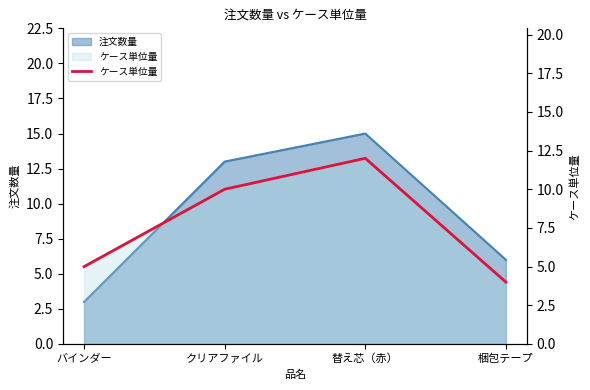

The chart shows a value of 17 at 替え芯（赤）. True or false?

False